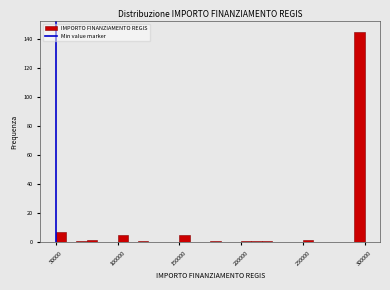

Around what value on the x-axis is the tallest bar? Give the approximate position of its centre, as read against the axis.

295000